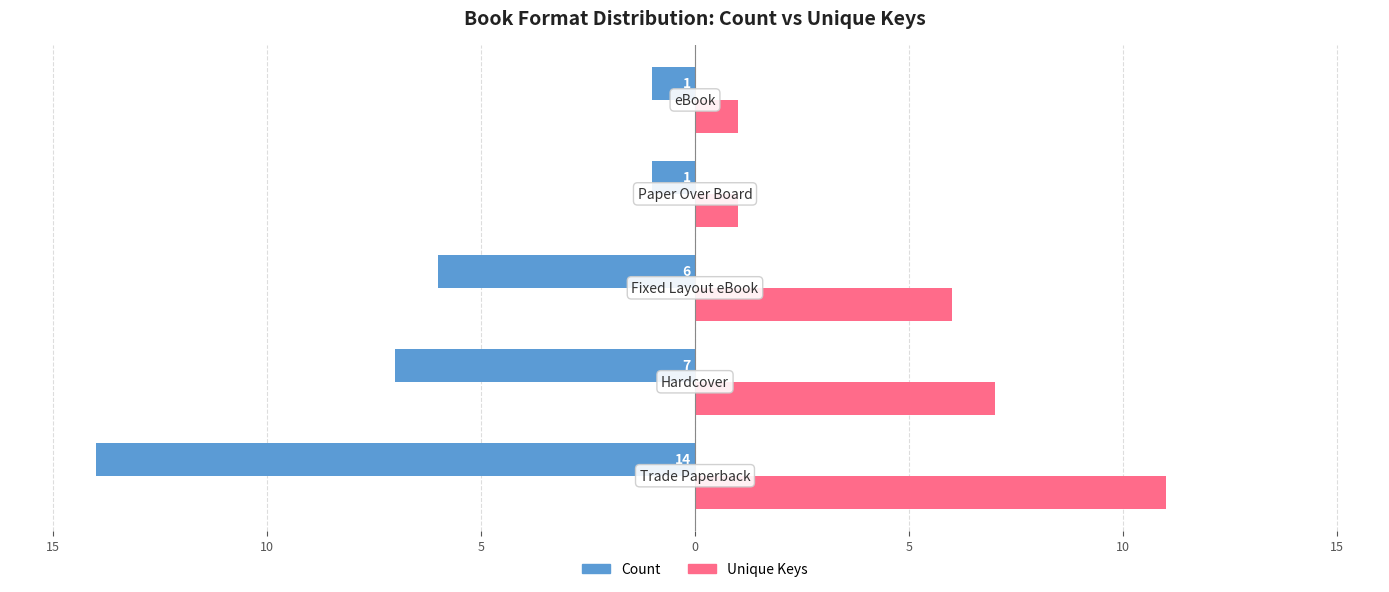

What are all the series names shown in the legend?

Count, Unique Keys